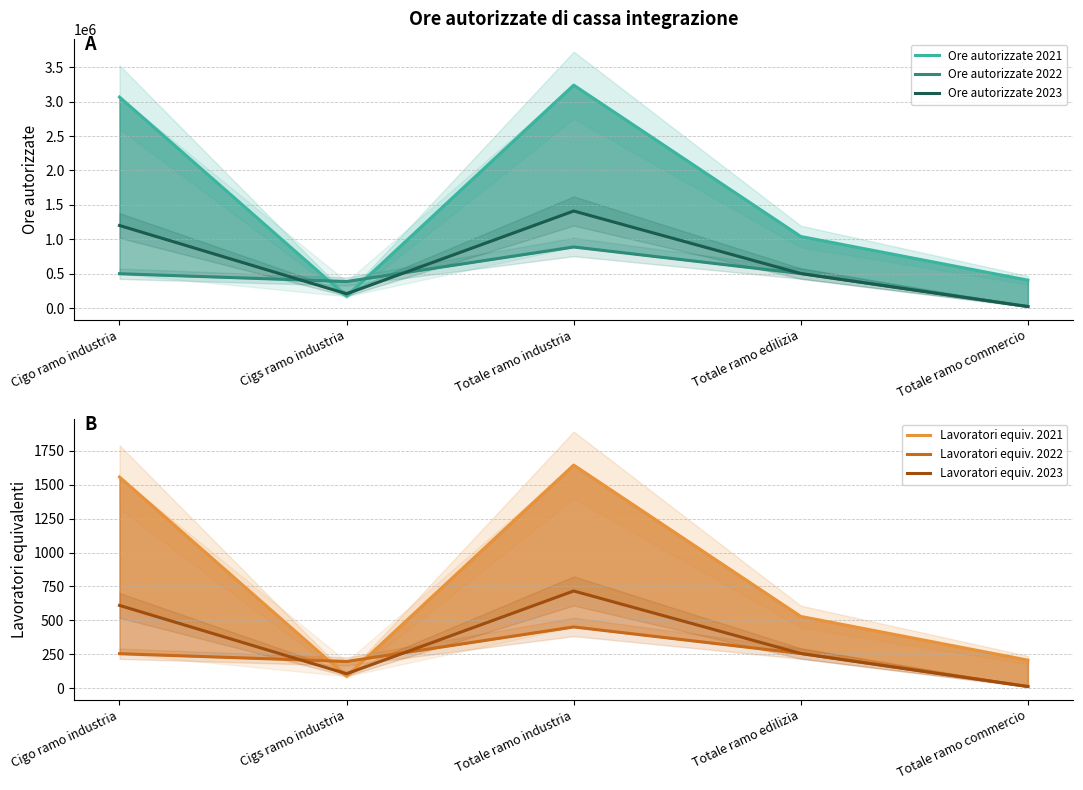

True or false: Ore autorizzate 2021 and Lavoratori equiv. 2022 intersect in this chart.

False